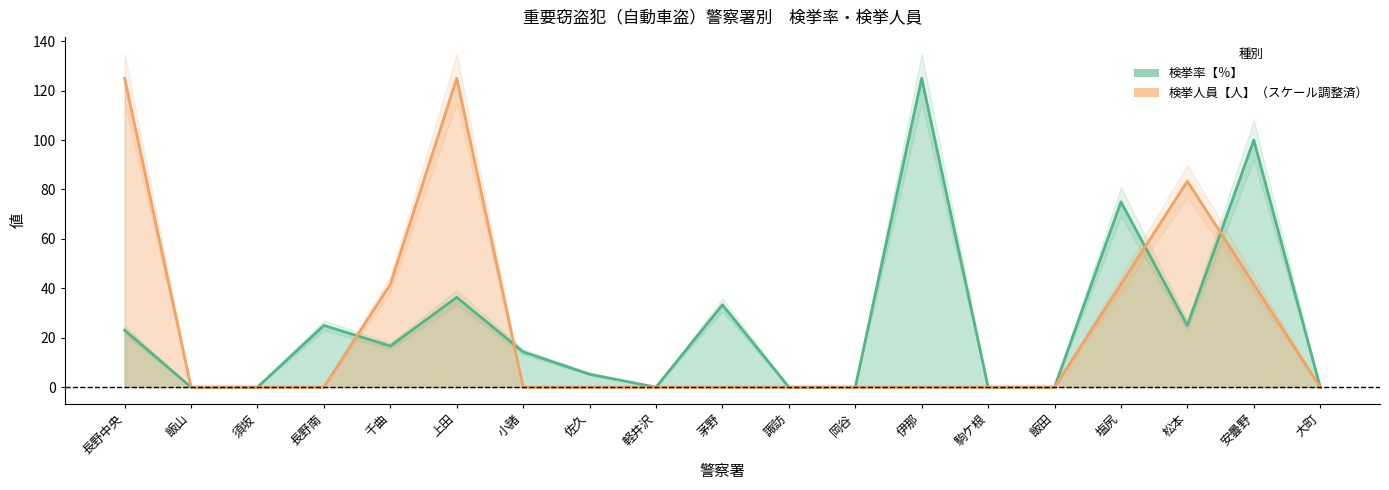

Where do 検挙人員【人】 and 検挙率【％】 first cross each other?

長野南 and 千曲